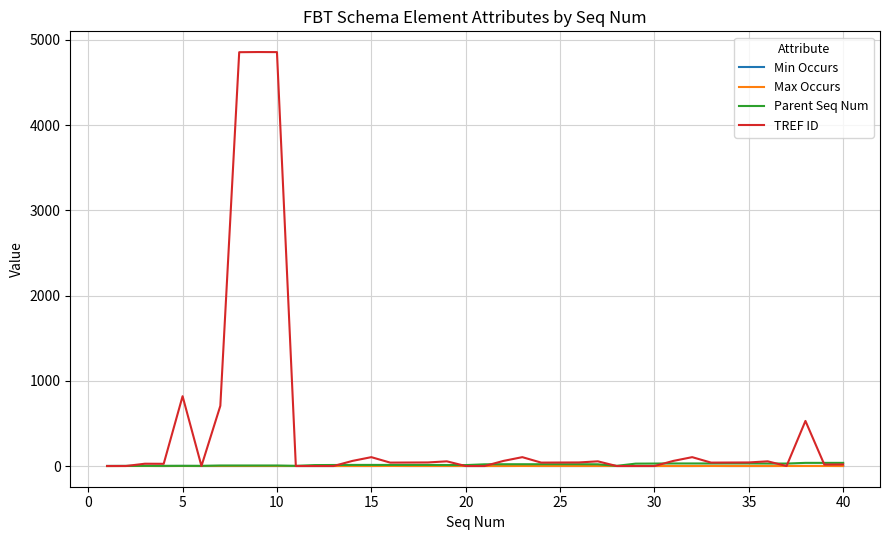

How many lines are shown in the chart?

4